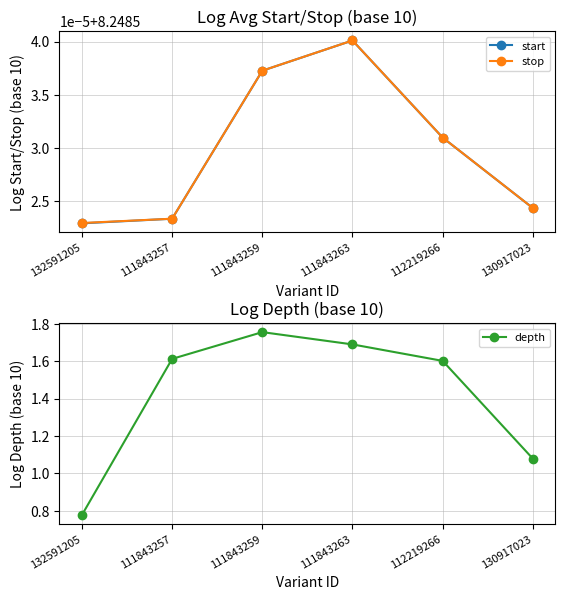

How many data points does each series have?

6